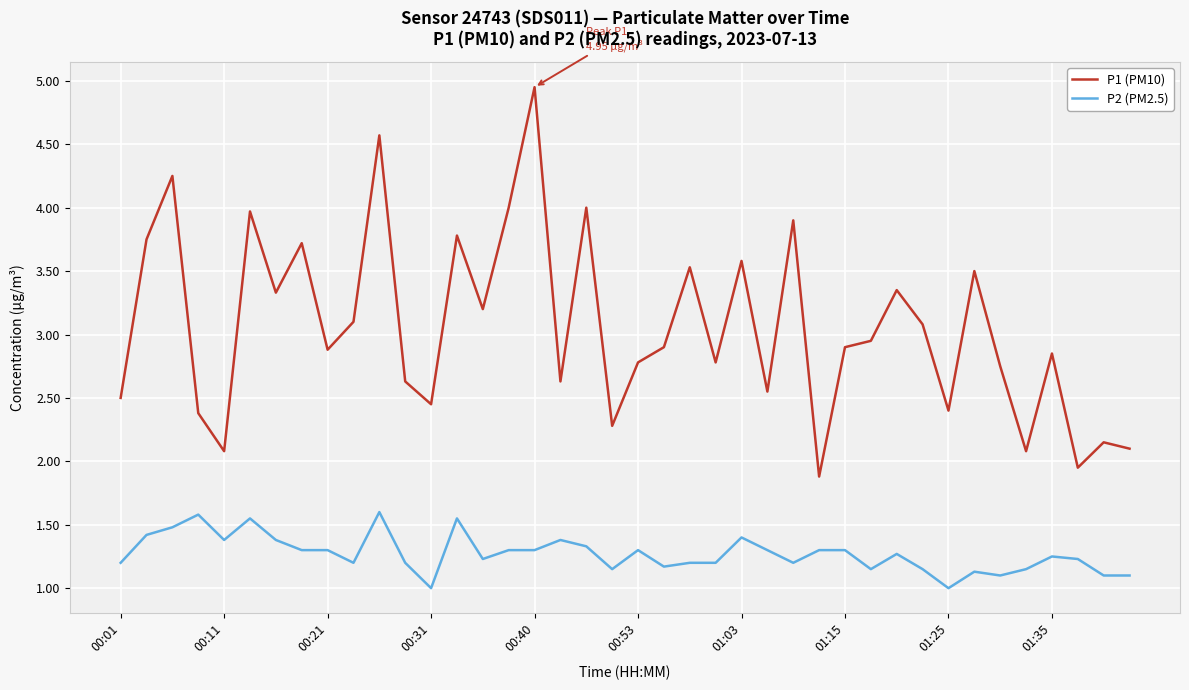

What is the difference between the maximum and minimum values in the P1 (PM10) series?

3.1